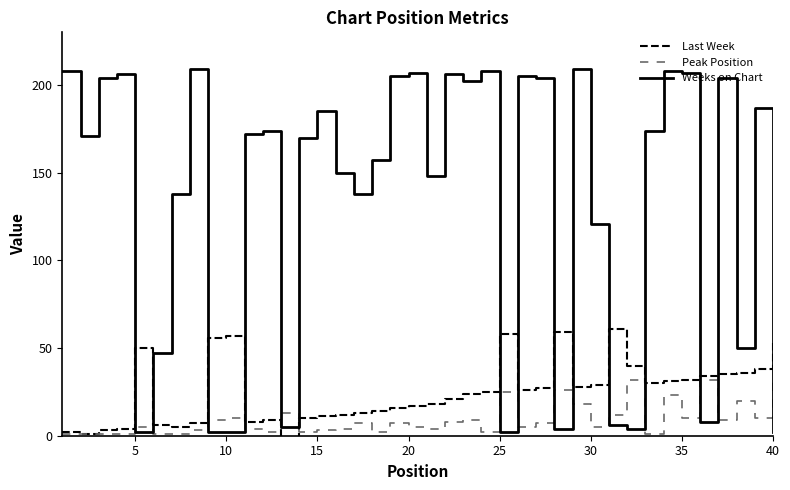

How many categories are shown in the chart?

40